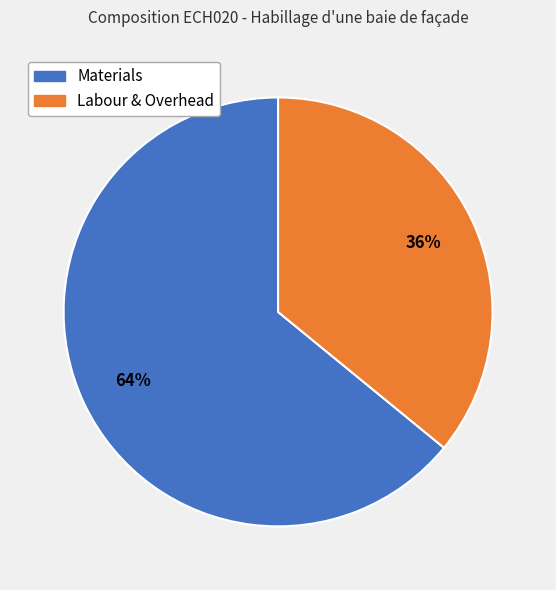

To the nearest percent, what is the average slice percentage?

50%